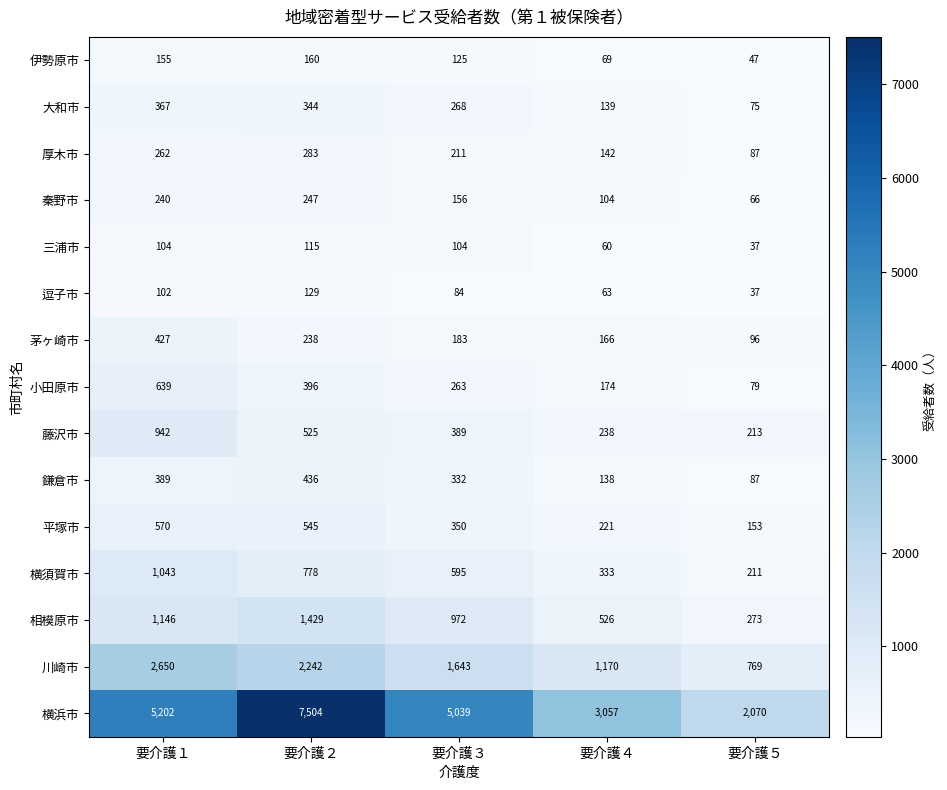

What is the spread (max minus min) of values at 要介護４?

2997